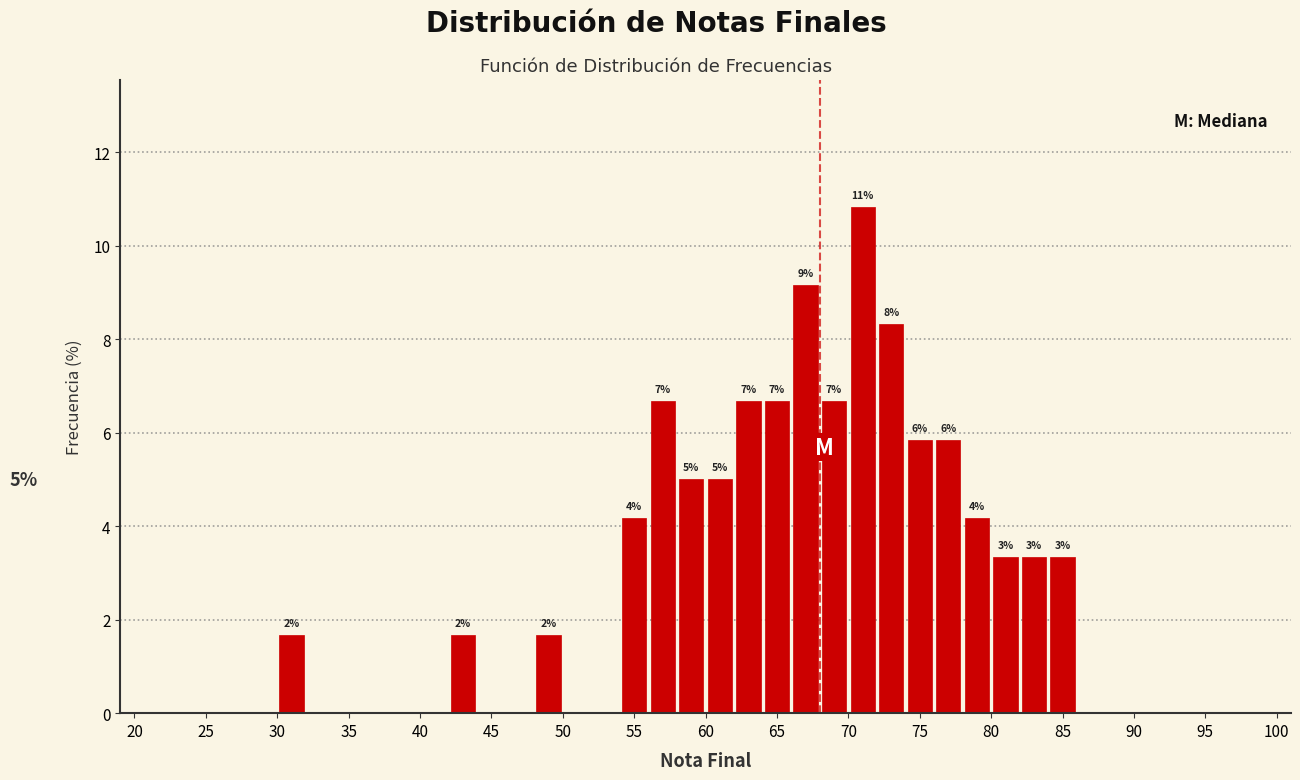

Over which range of the x-axis is the bar tallest?

70 to 72